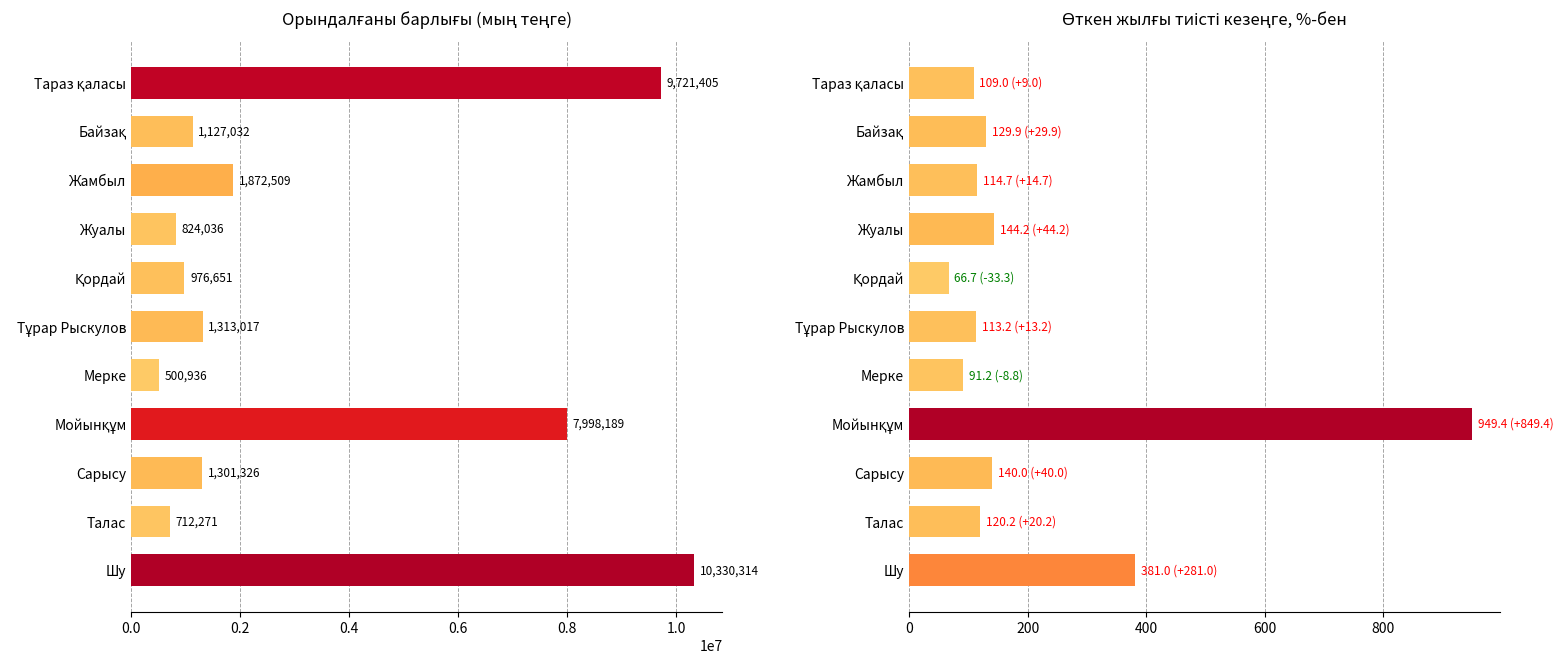

The value of Орындалғаны барлығы (мың теңге) at Тараз қаласы is 9721405.0. True or false?

True